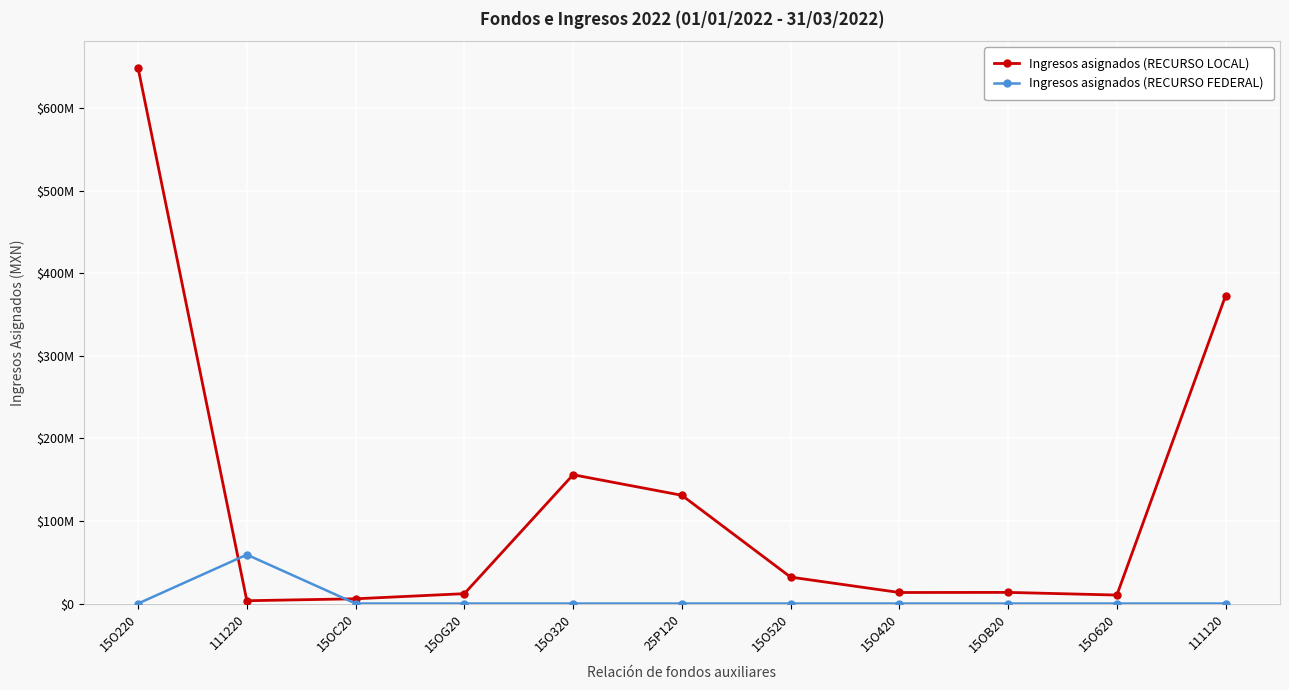

What is the sum of the Ingresos asignados (RECURSO LOCAL) values at 15O220 and 15OG20?

660720503